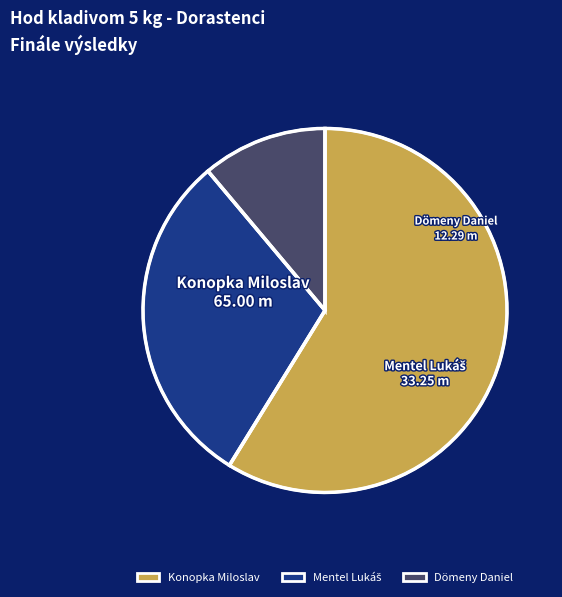

Rank the categories by value from highest to lowest.

Konopka Miloslav, Mentel Lukáš, Dömeny Daniel